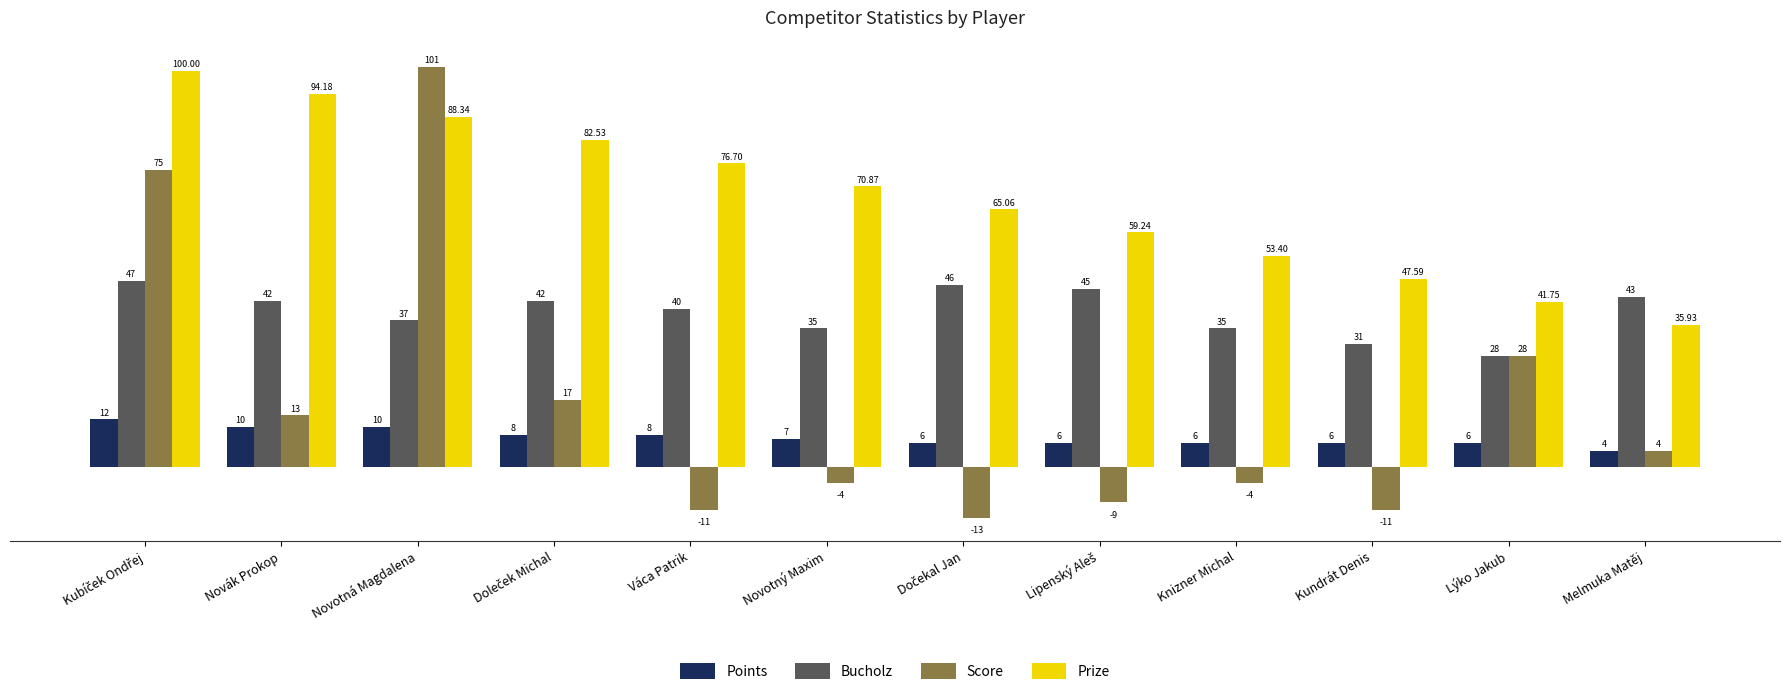

How many positive values does the Score series have?

6